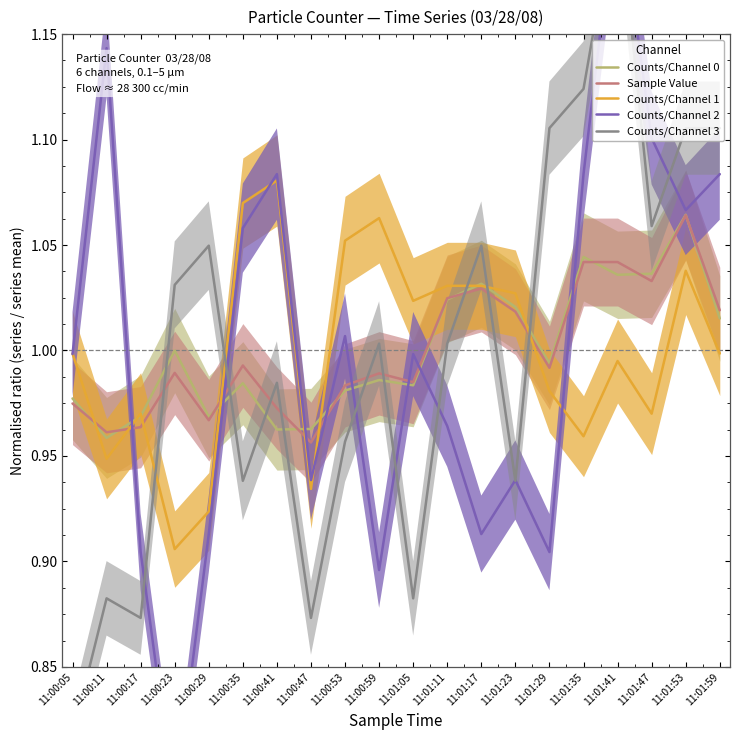

At how many categories does at least one series exceed 0?

20